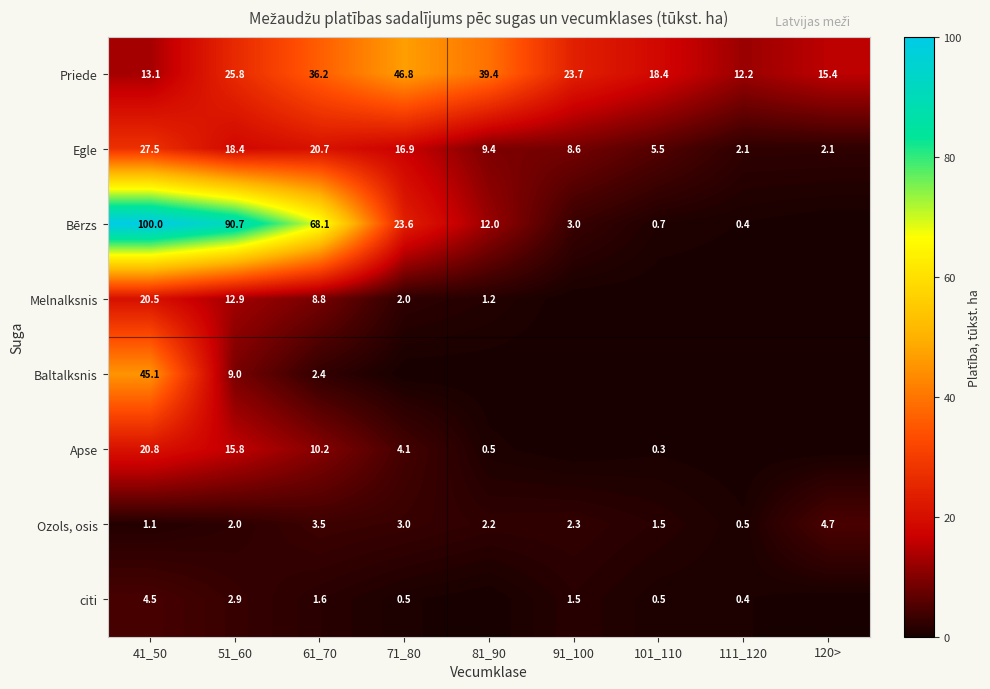

At which label is Priede closest to 29?

51_60